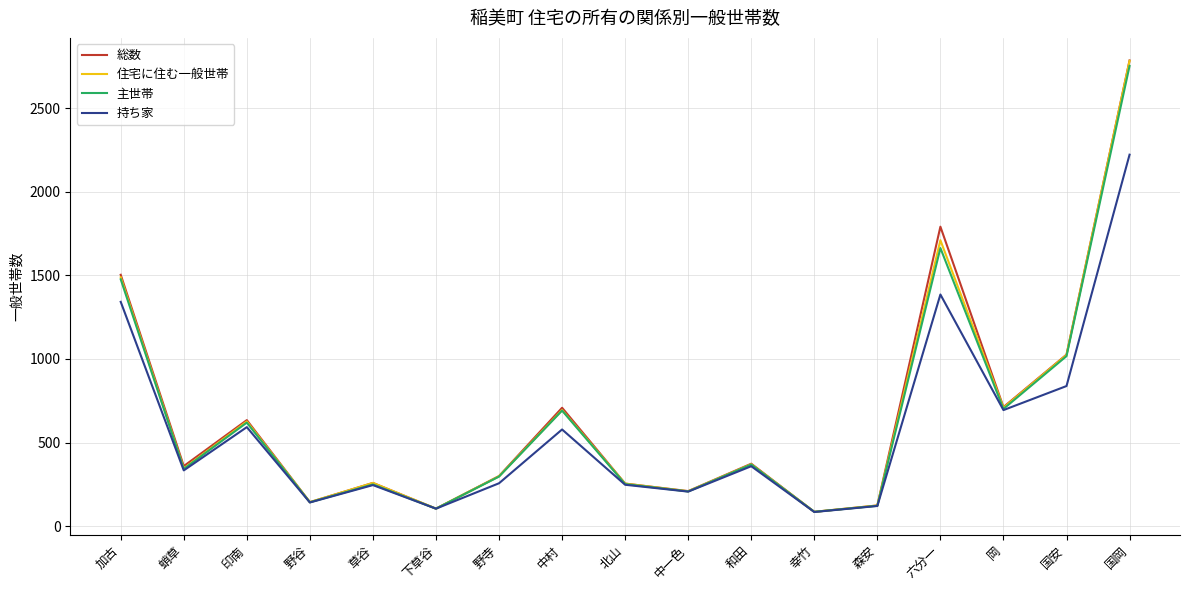

Is it true that 総数 equals 398 at 北山?

False